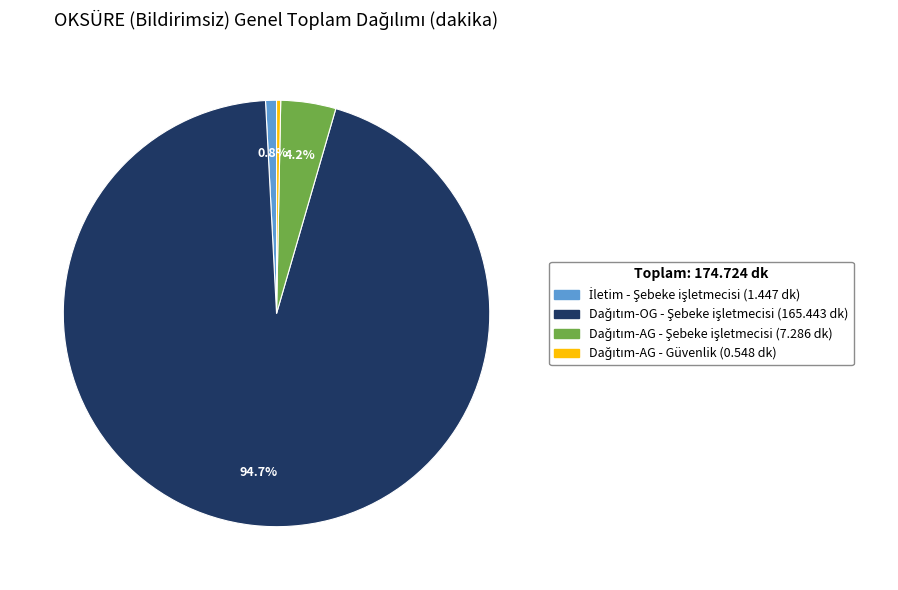

Is there any slice that represents more than half of the pie?

Yes